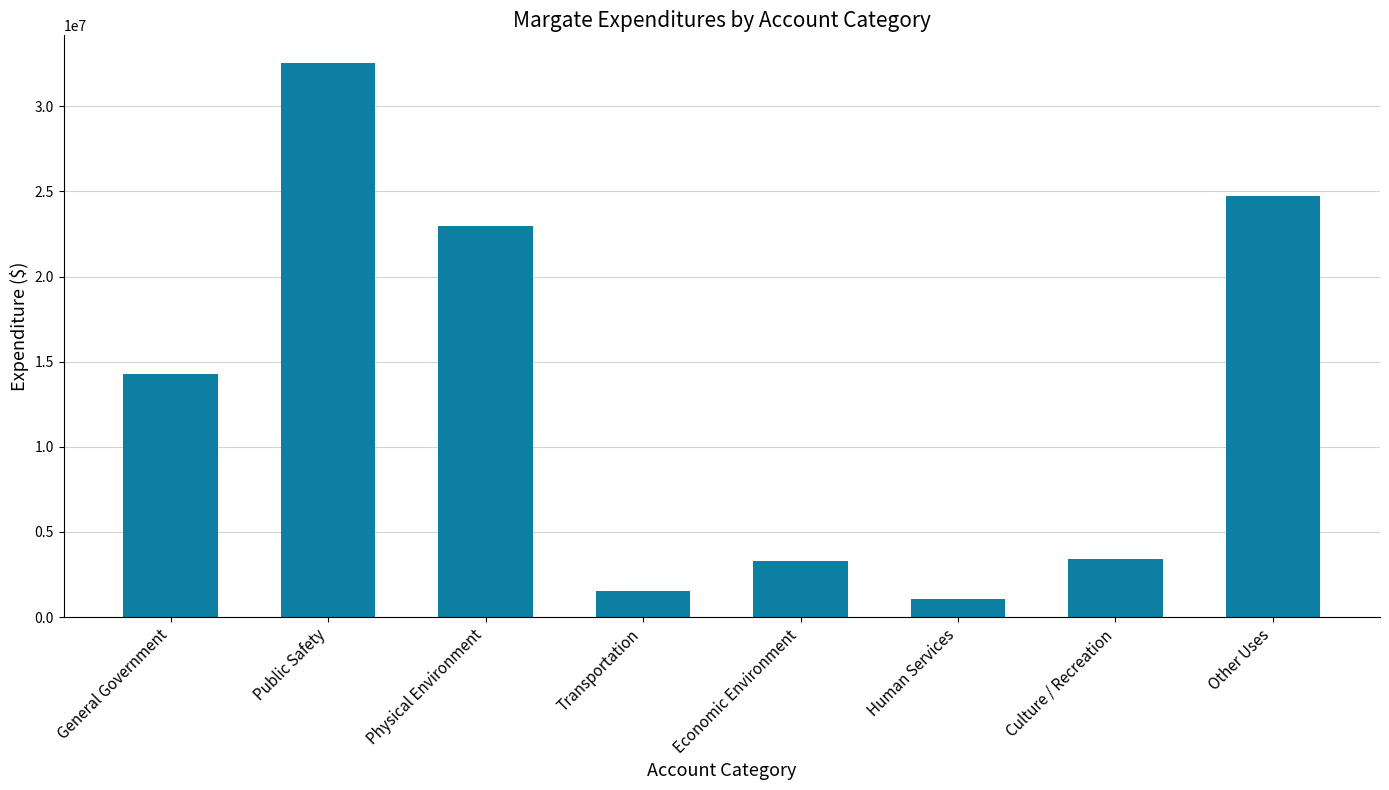

The value at Public Safety is 32536389. True or false?

True